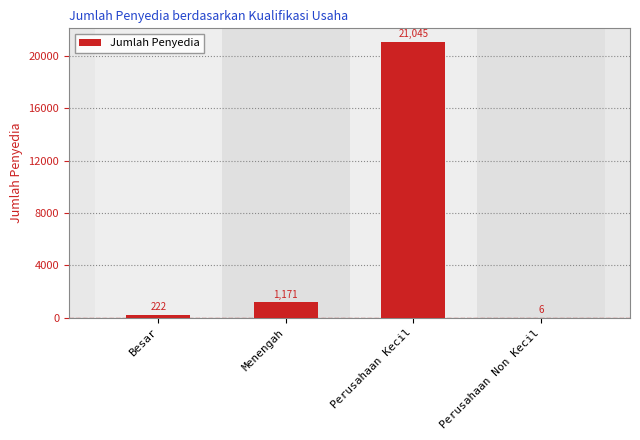

What is the sum of the values at Perusahaan Non Kecil and Menengah?

1177